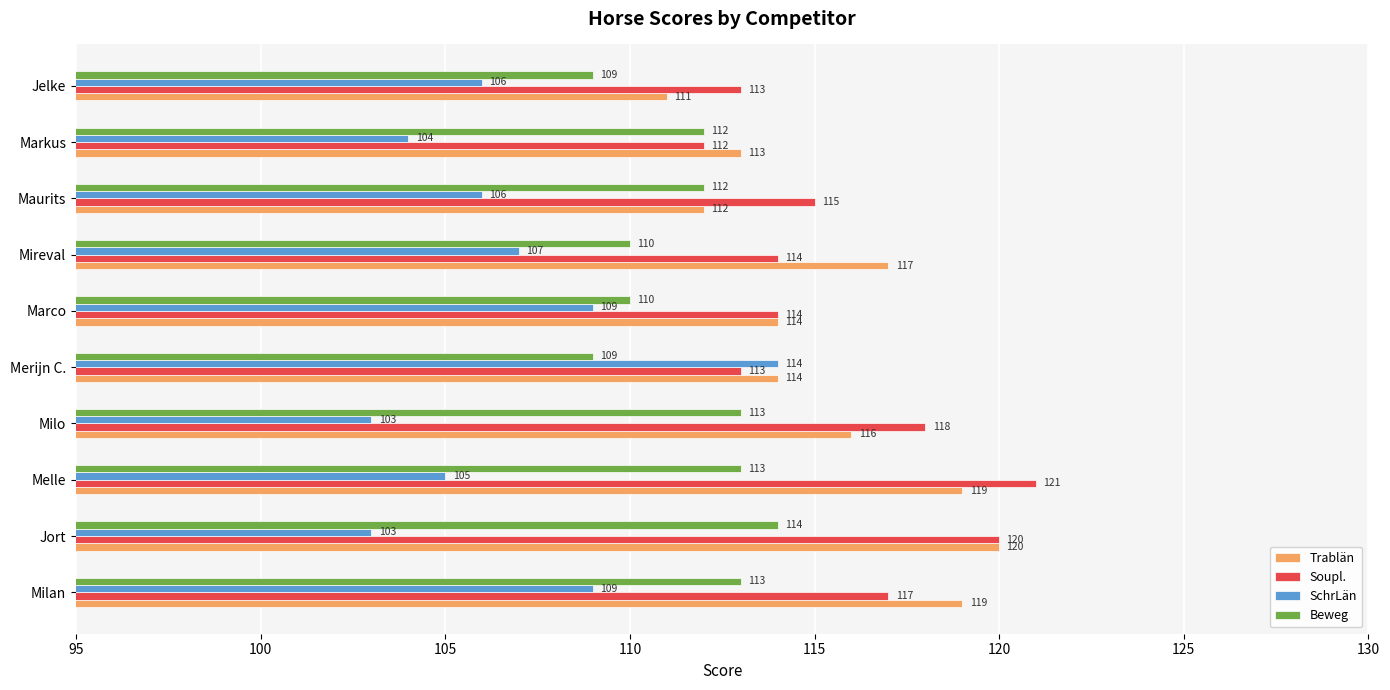

The value of Soupl. at Merijn C. is 113. True or false?

True